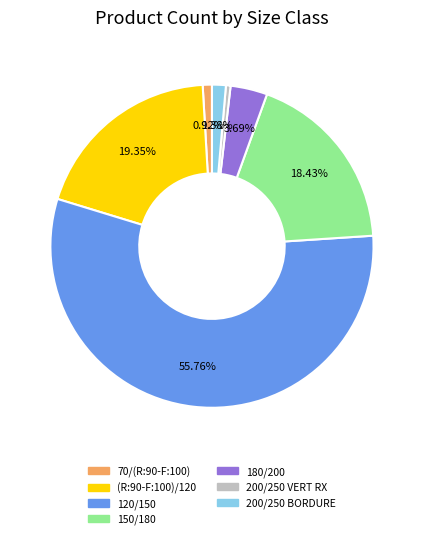

The 200/250 VERT RX slice represents 0% of the pie. True or false?

True